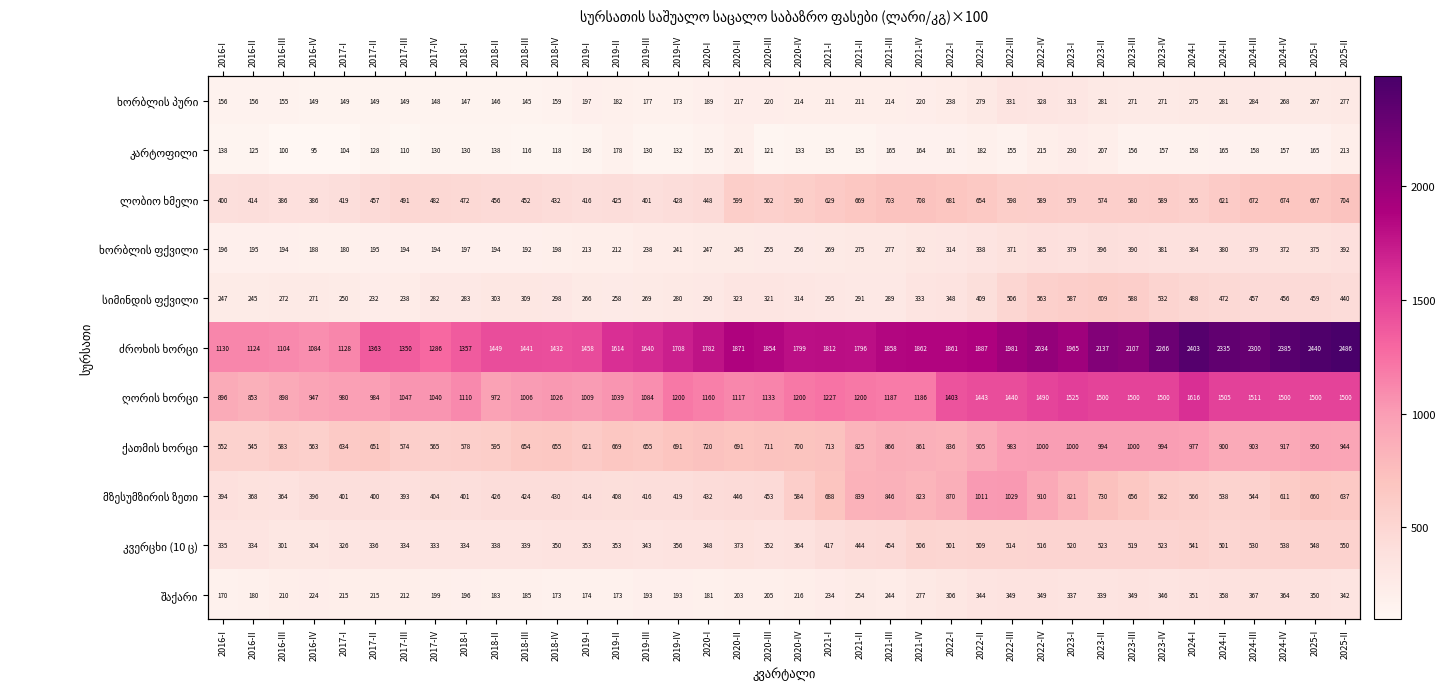

What is the difference between the second highest and second lowest values in the ხორბლის პური series?

181.3